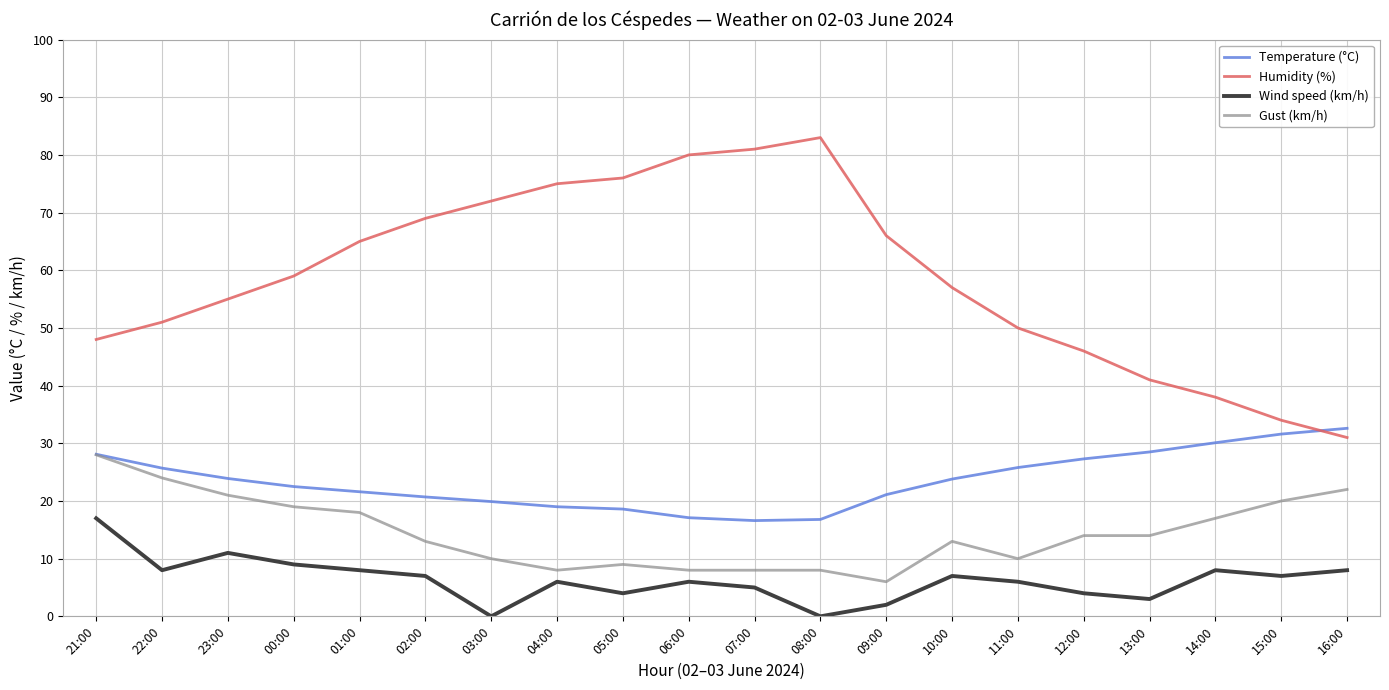

At 07:00, list the series in order from smallest to largest.

Wind speed (km/h), Gust (km/h), Temperature (°C), Humidity (%)